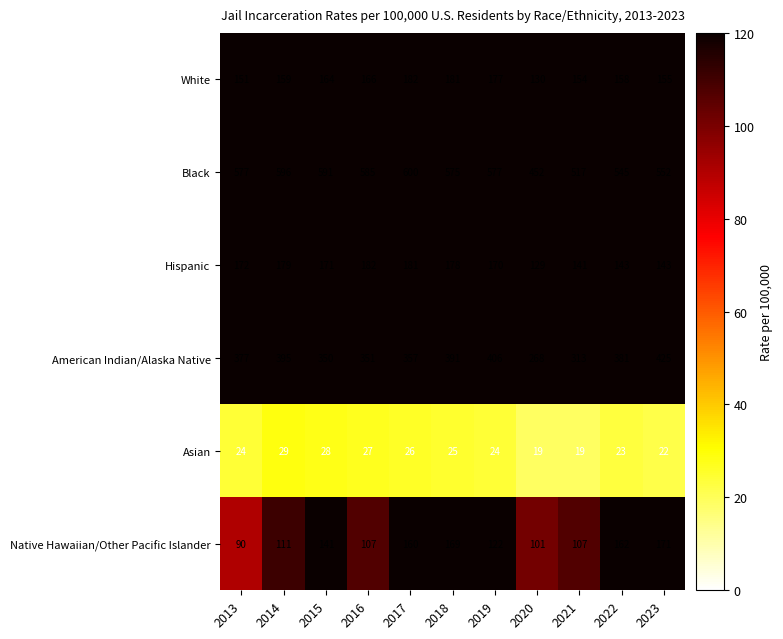

Which series has the widest spread of values?

American Indian/Alaska Native